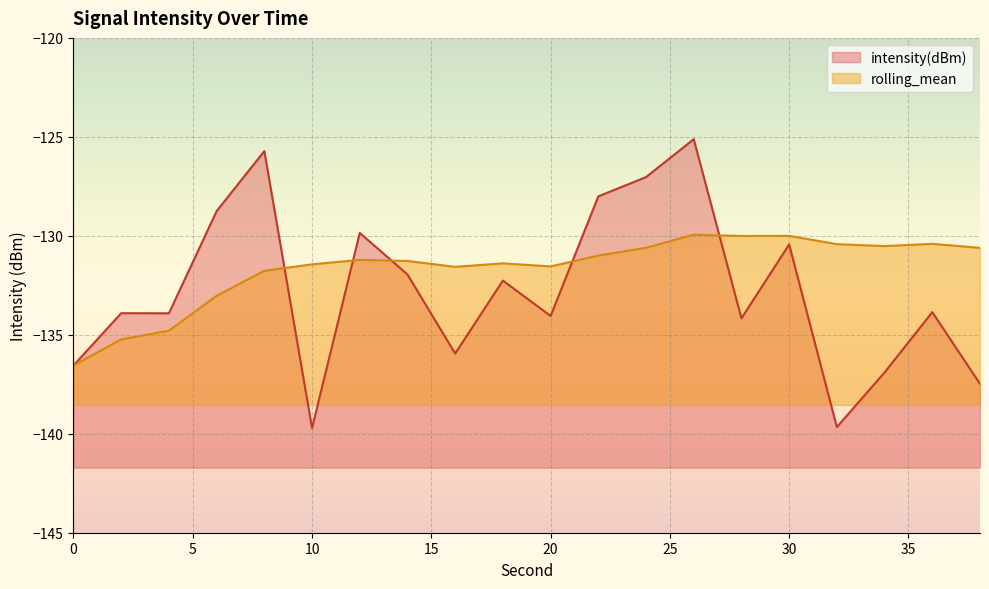

At which category is the sum across all series the highest?

26